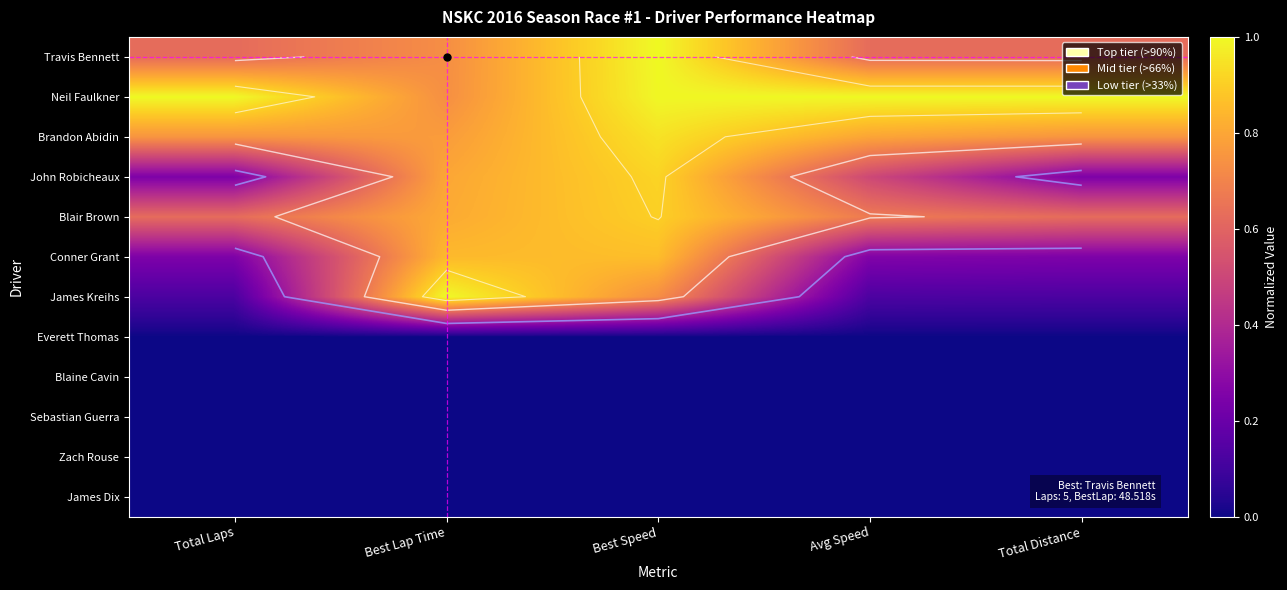

What is the spread (max minus min) of values at Total Laps?

1.0